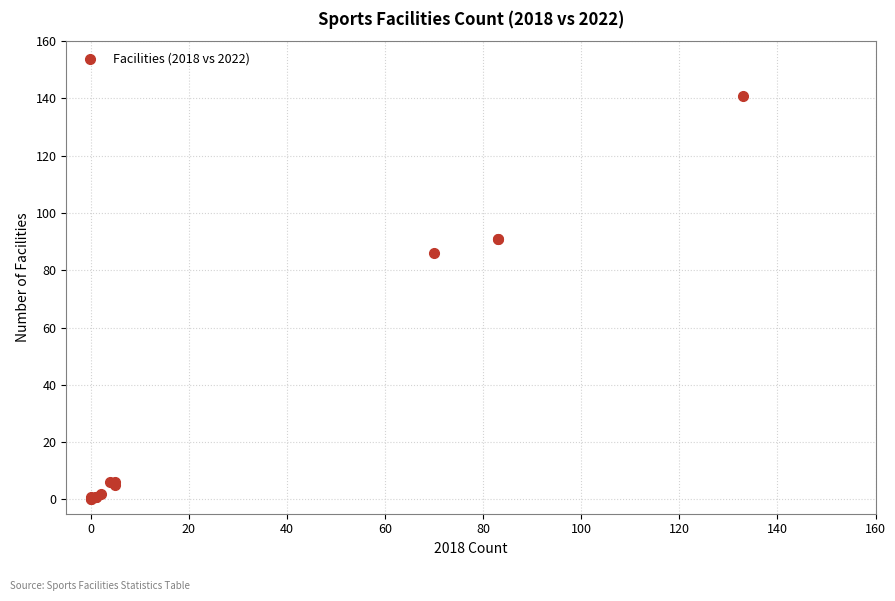

What Y value in the scatter plot is closest to 70?

86